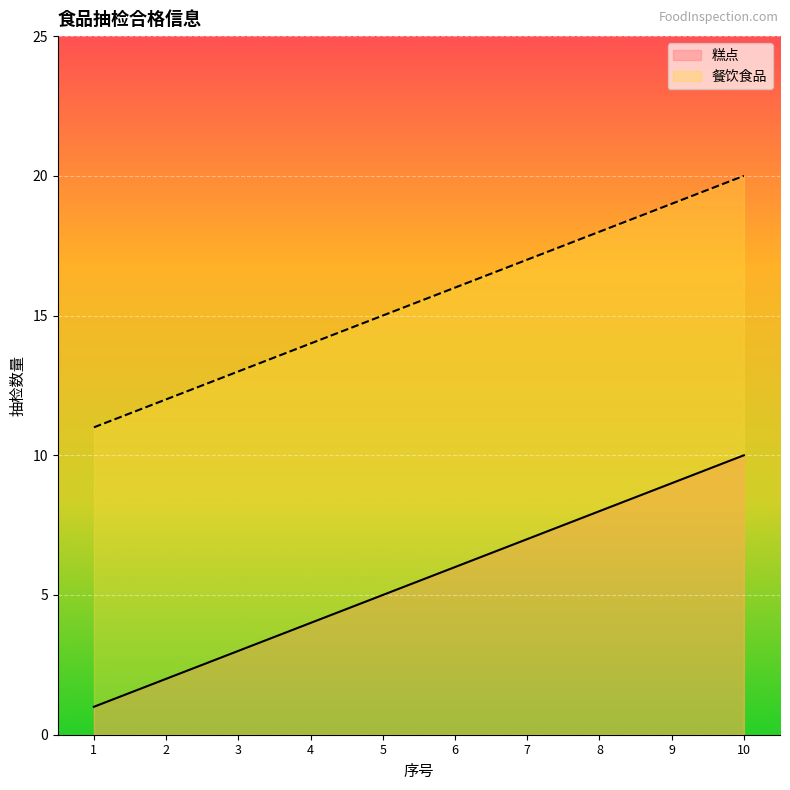

How many values in the 餐饮食品 series are below 16?

5